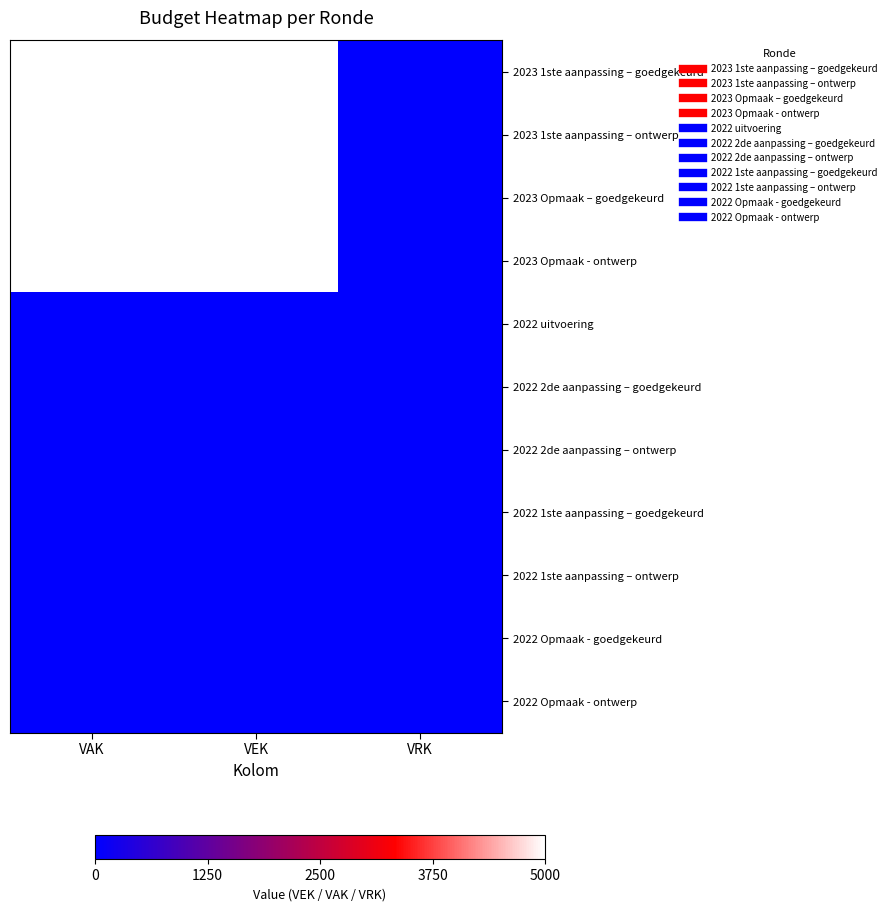

Which label corresponds to the smallest value in the chart?

VRK